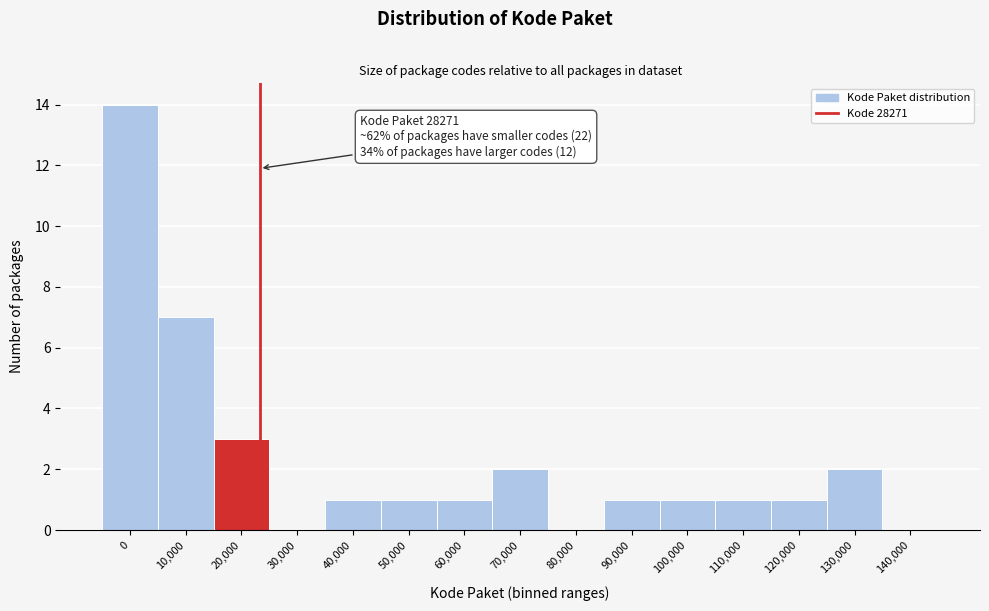

Reading left to right, what are all the values shown in this chart?

0=14	10,000=7	20,000=3	30,000=0	40,000=1	50,000=1	60,000=1	70,000=2	80,000=0	90,000=1	100,000=1	110,000=1	120,000=1	130,000=2	140,000=0